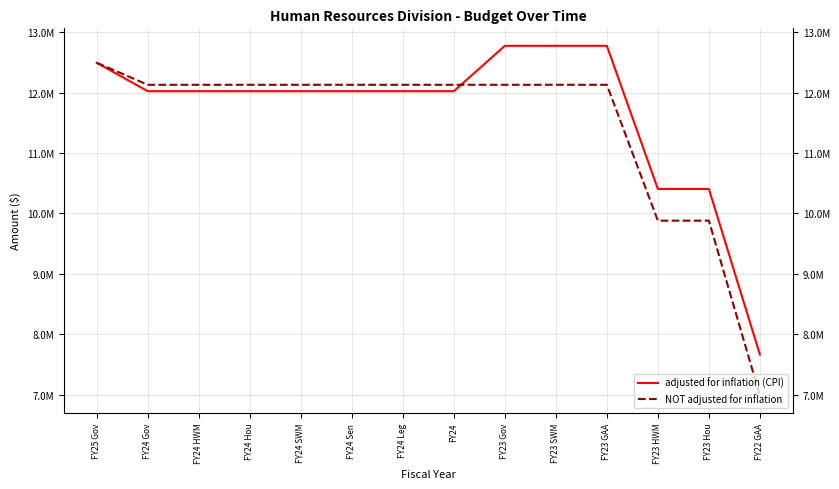

Reading right to left, transcribe all the data shown in this chart.

adjusted for inflation (CPI): 7664771	10406896	10406896	12776573	12776573	12776573	12025007	12025007	12025007	12025007	12025007	12025007	12025007	12494983
NOT adjusted for inflation: 6986014	9881312	9881312	12131312	12131312	12131312	12131312	12131312	12131312	12131312	12131312	12131312	12131312	12494983